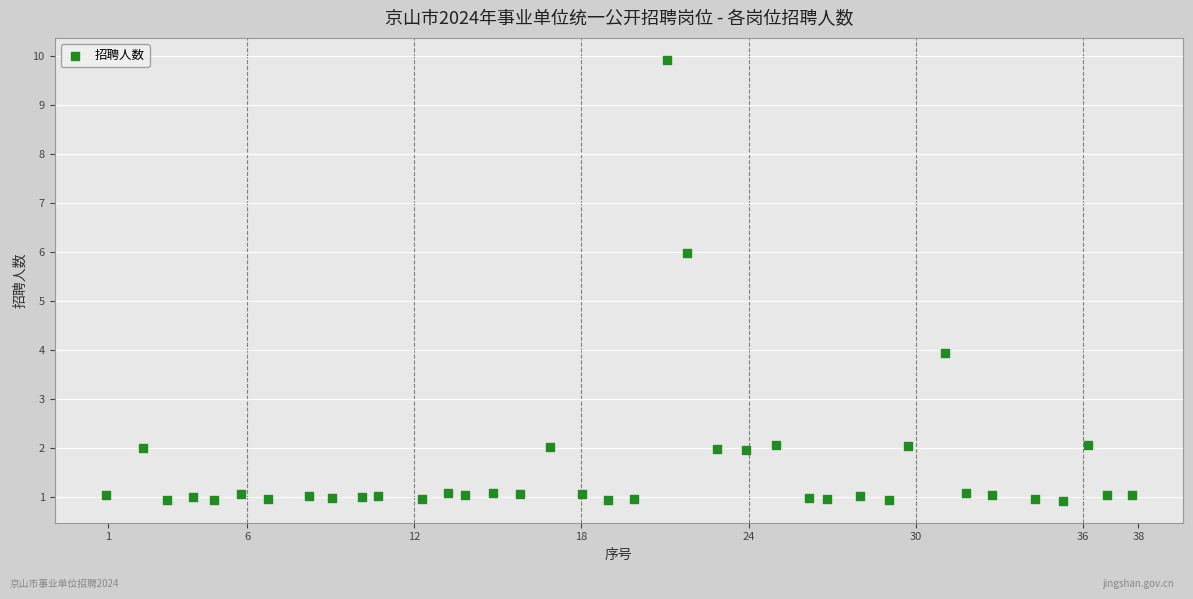

What is the range of Y values (max minus min)?

9.0